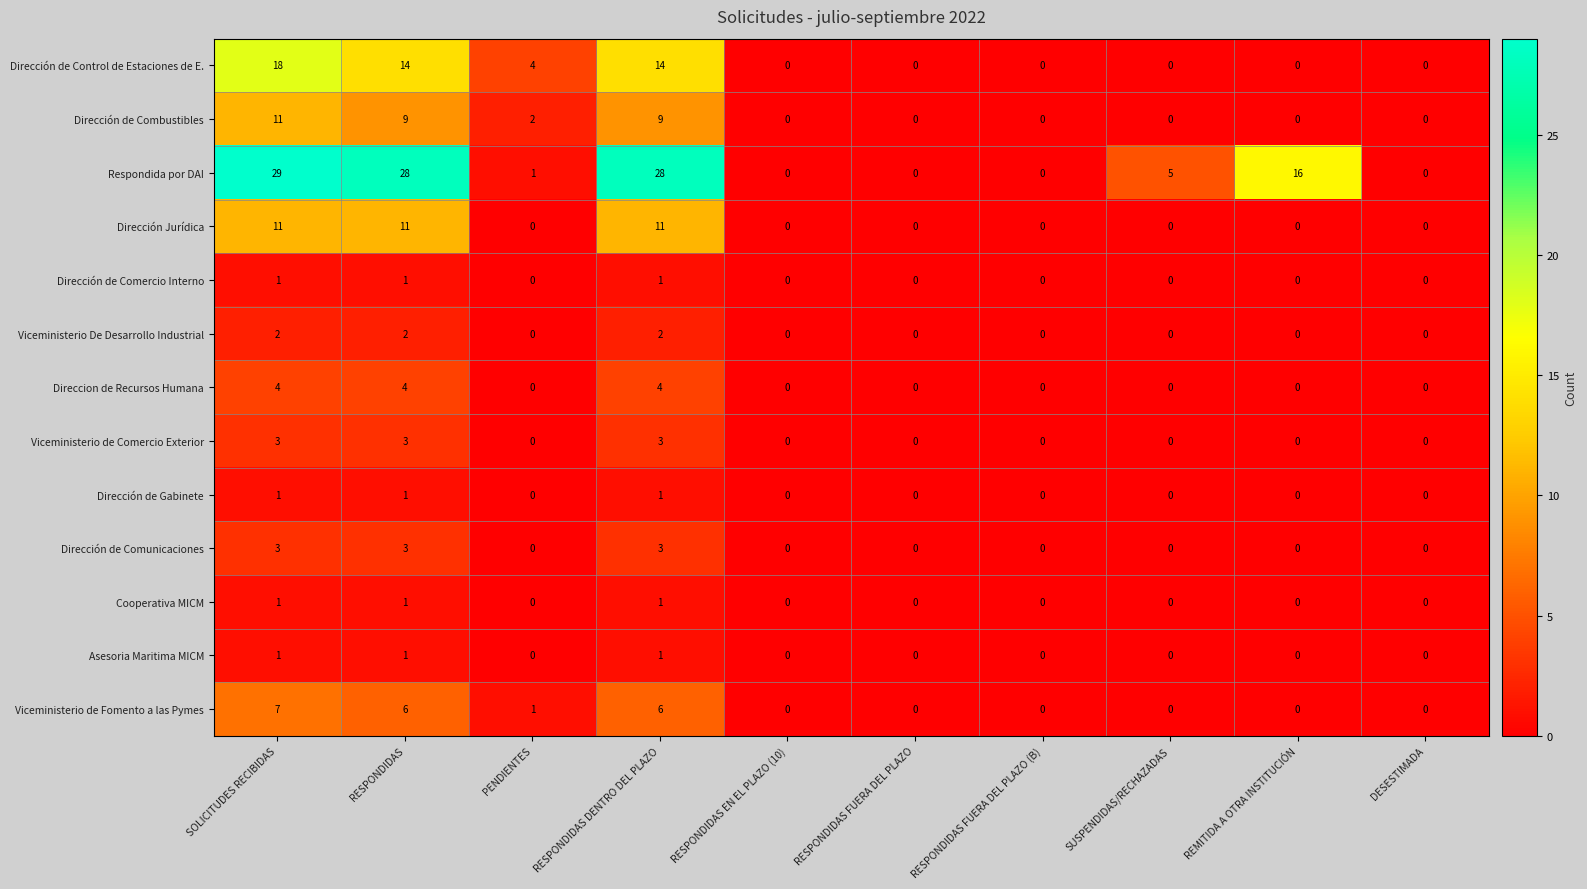

At which category is the sum across all series the highest?

SOLICITUDES RECIBIDAS